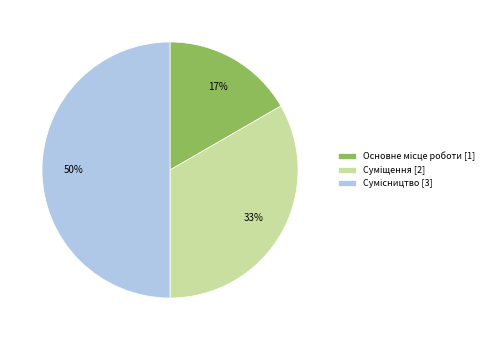

To the nearest percent, what is the average slice percentage?

33%